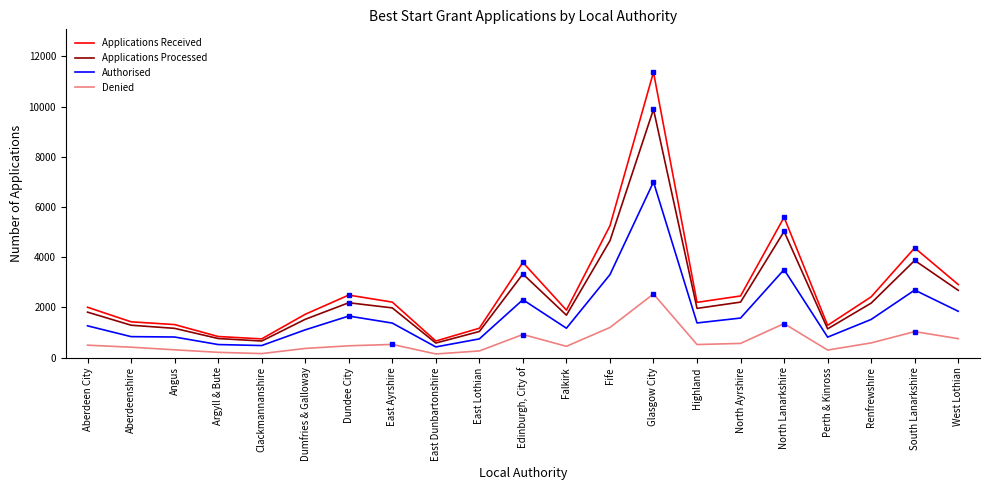

Does the chart have visible grid lines?

No